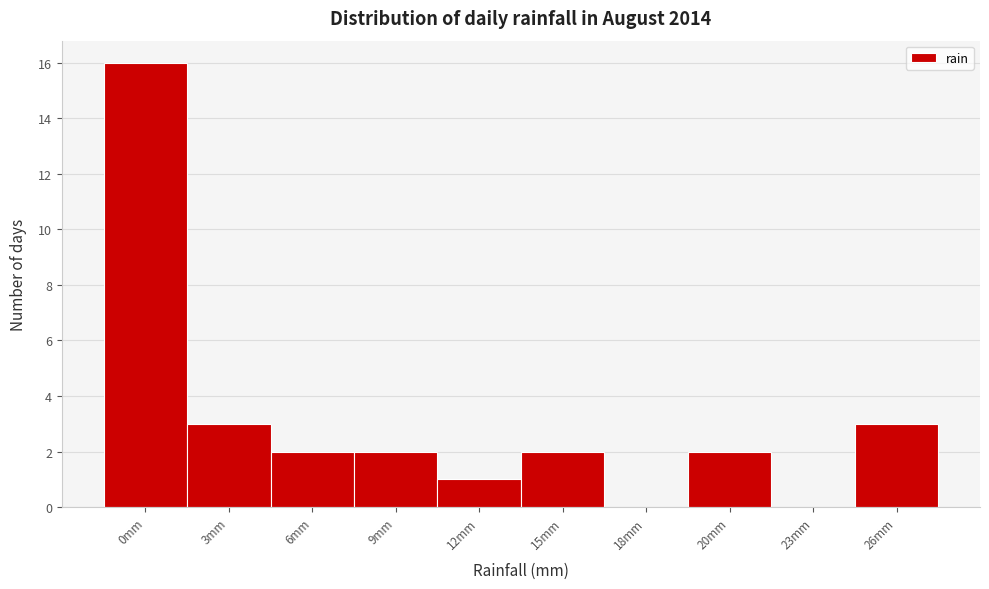

Reading right to left, what are all the values shown in this chart?

26mm=3	23mm=0	20mm=2	18mm=0	15mm=2	12mm=1	9mm=2	6mm=2	3mm=3	0mm=16